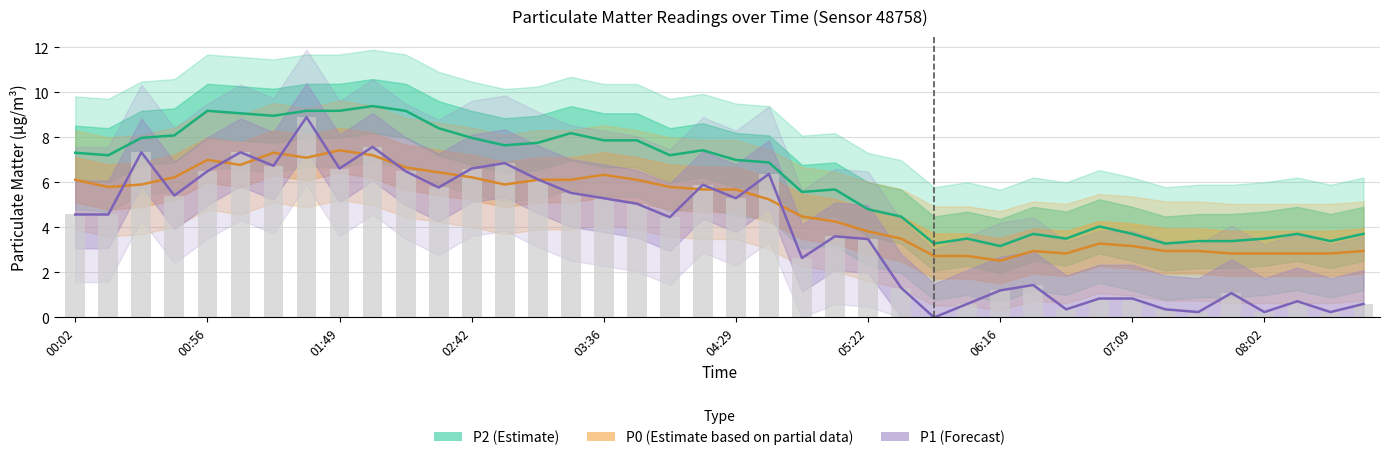

Which series has the largest total across all categories?

P2